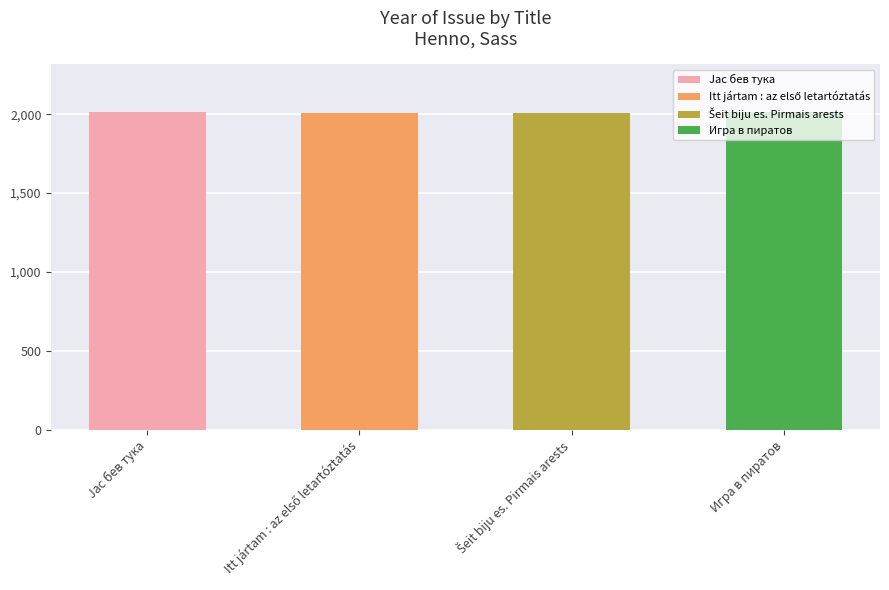

Is it true that the value at Itt jártam : az első letartóztatás is 2010?

True